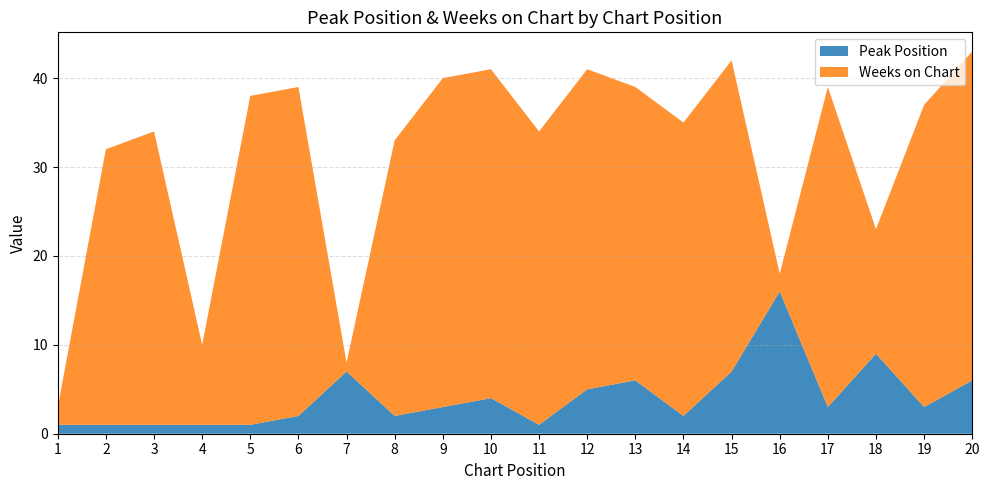

Reading right to left, transcribe all the data shown in this chart.

Peak Position: 20=6	19=3	18=9	17=3	16=16	15=7	14=2	13=6	12=5	11=1	10=4	9=3	8=2	7=7	6=2	5=1	4=1	3=1	2=1	1=1
Weeks on Chart: 20=37	19=34	18=14	17=36	16=2	15=35	14=33	13=33	12=36	11=33	10=37	9=37	8=31	7=1	6=37	5=37	4=9	3=33	2=31	1=2